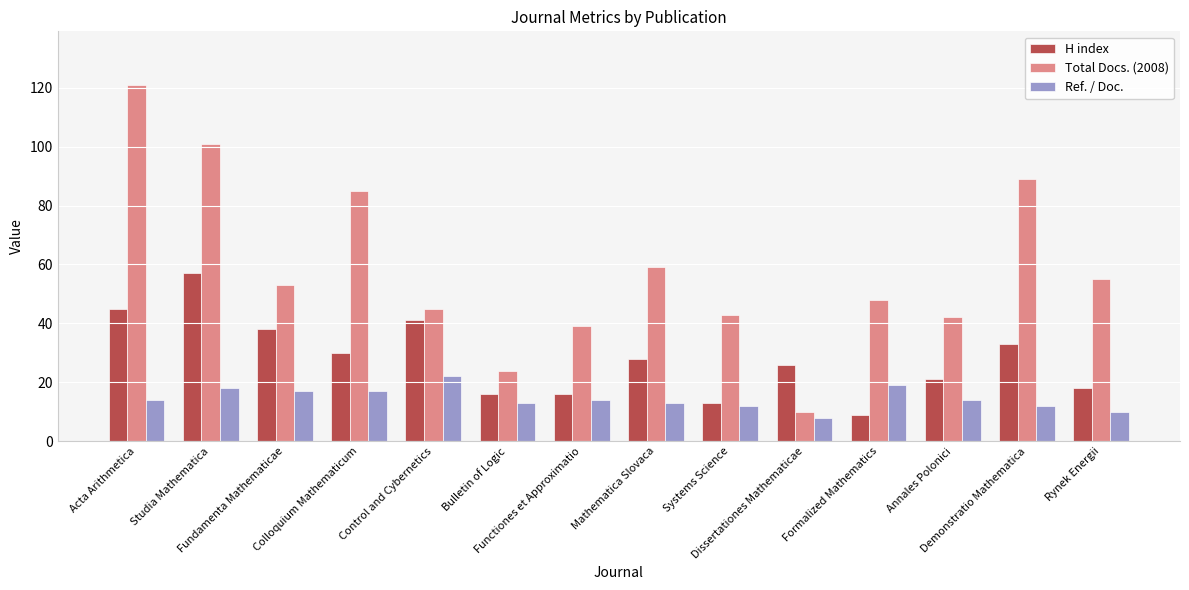

Count the number of categories in the chart.

14